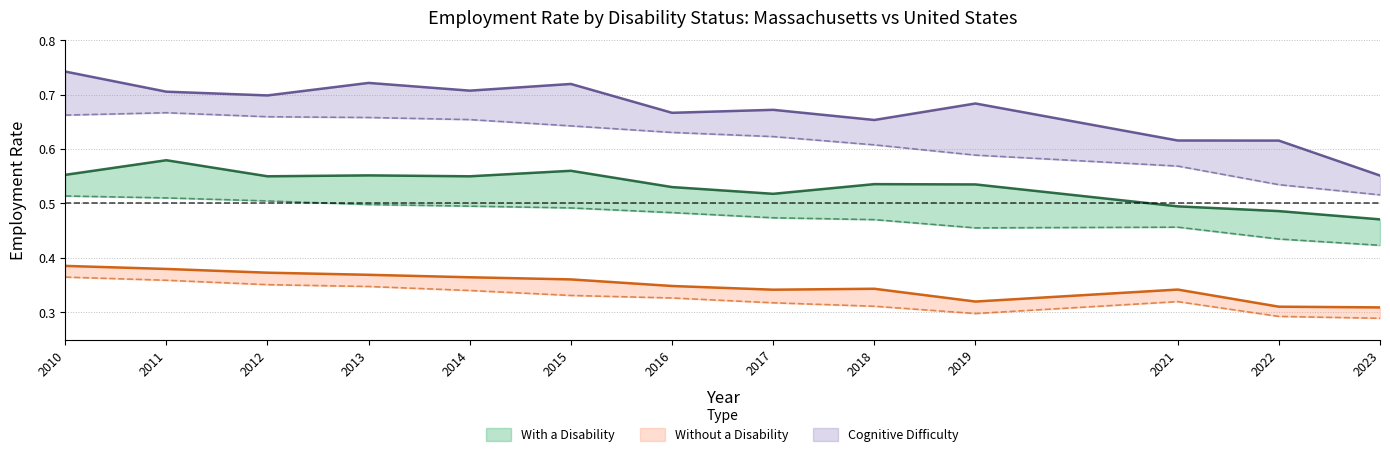

Which has a higher value, 2023 or 2015?

2015